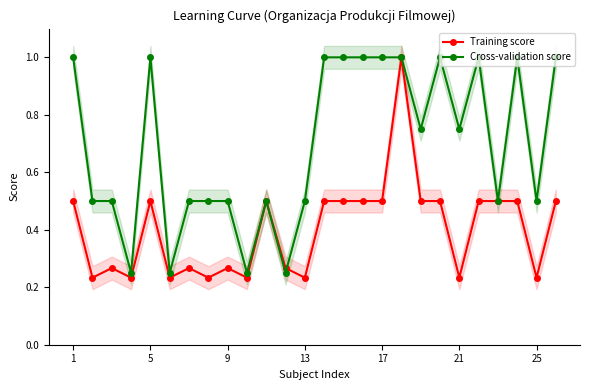

The value of Cross-validation score at 17 is 1.0. True or false?

True